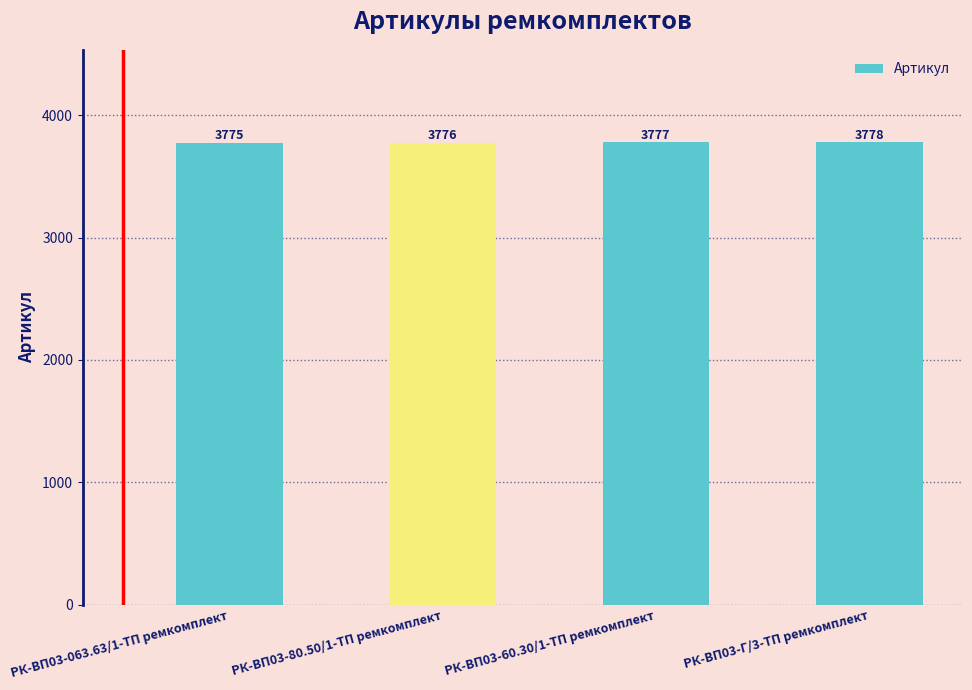

Does the chart contain any negative values?

No